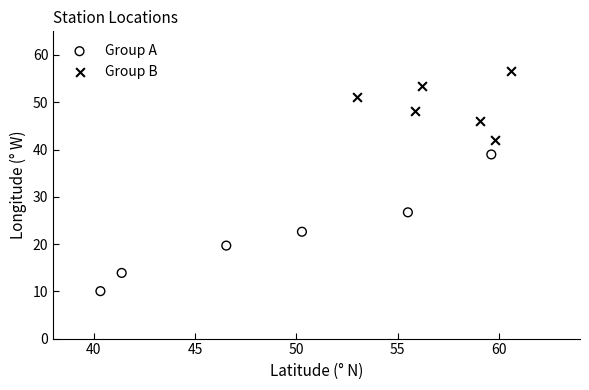

Which series contains the lowest Y value?

Group A